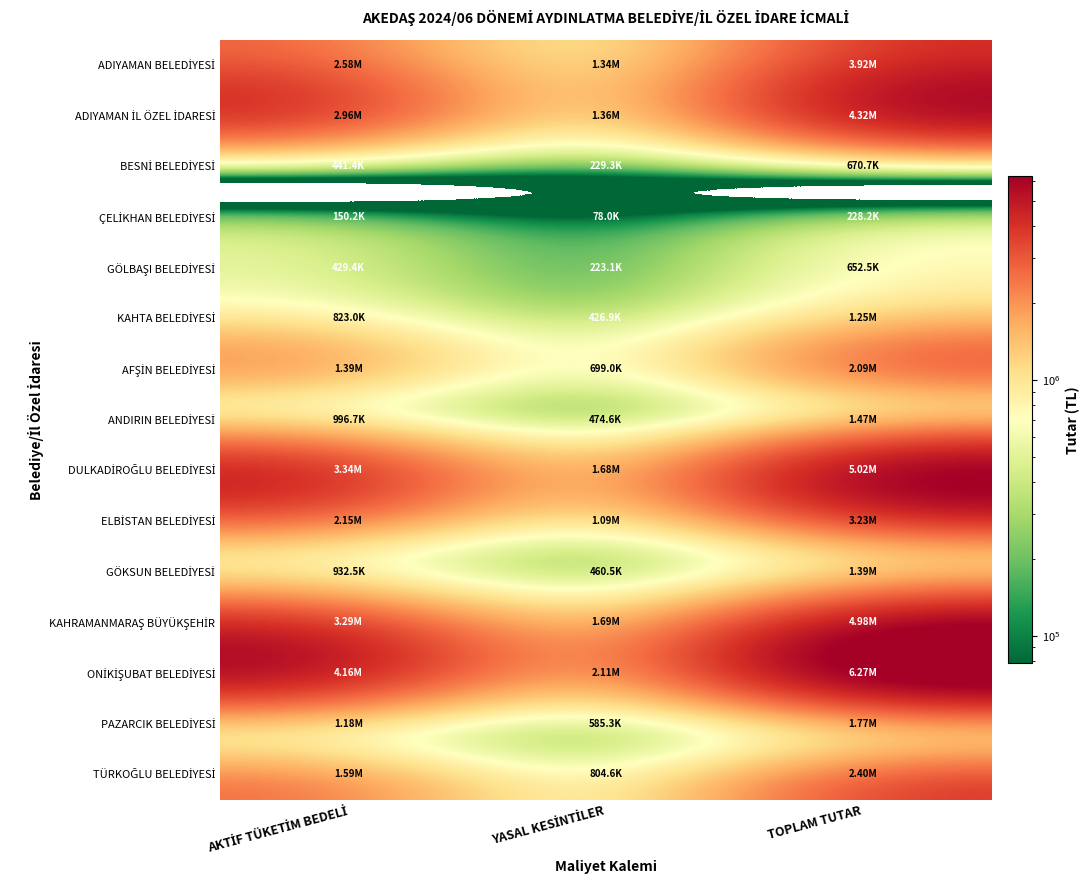

Which series has the largest range (max minus min)?

ONİKİŞUBAT BELEDİYESİ